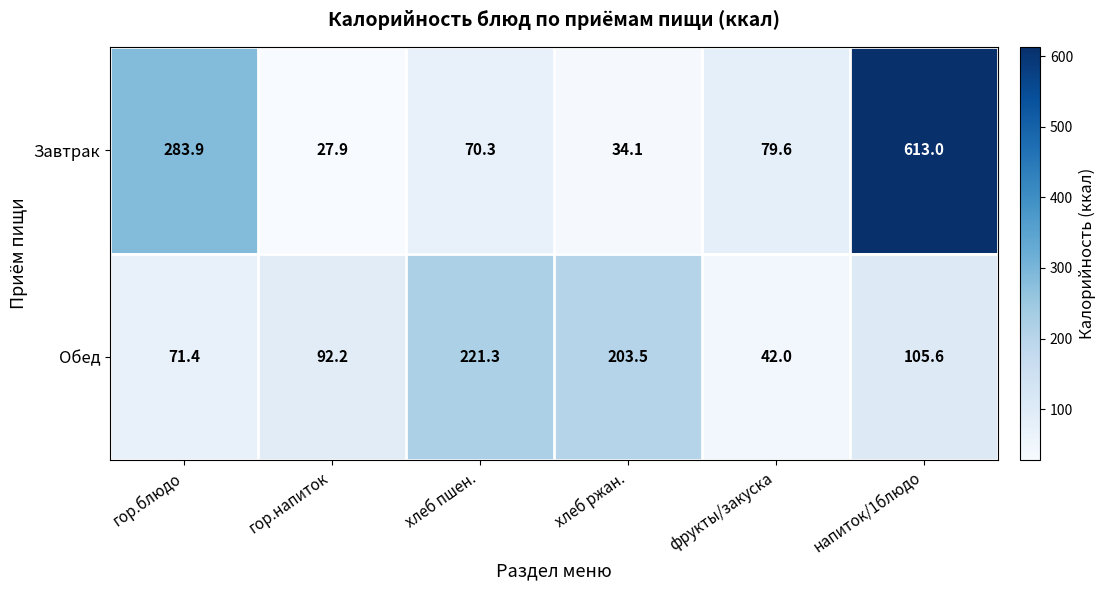

What is the total value across all series at гор.напиток?

120.1